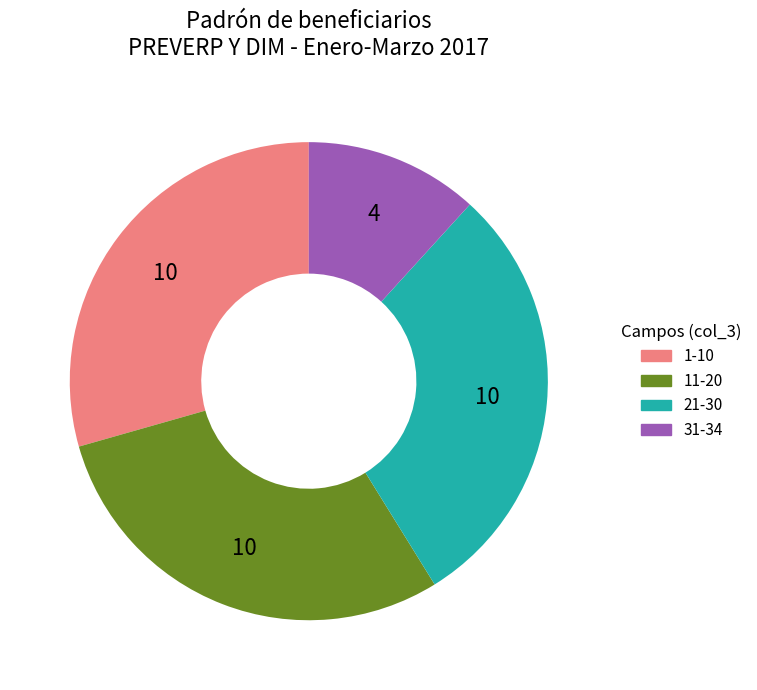

How many slices are in this pie chart?

4